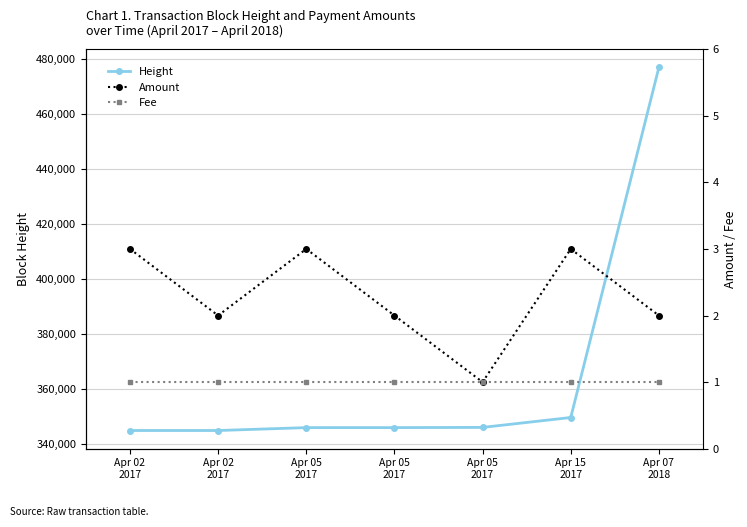

What is the sum of all Amount values?

16